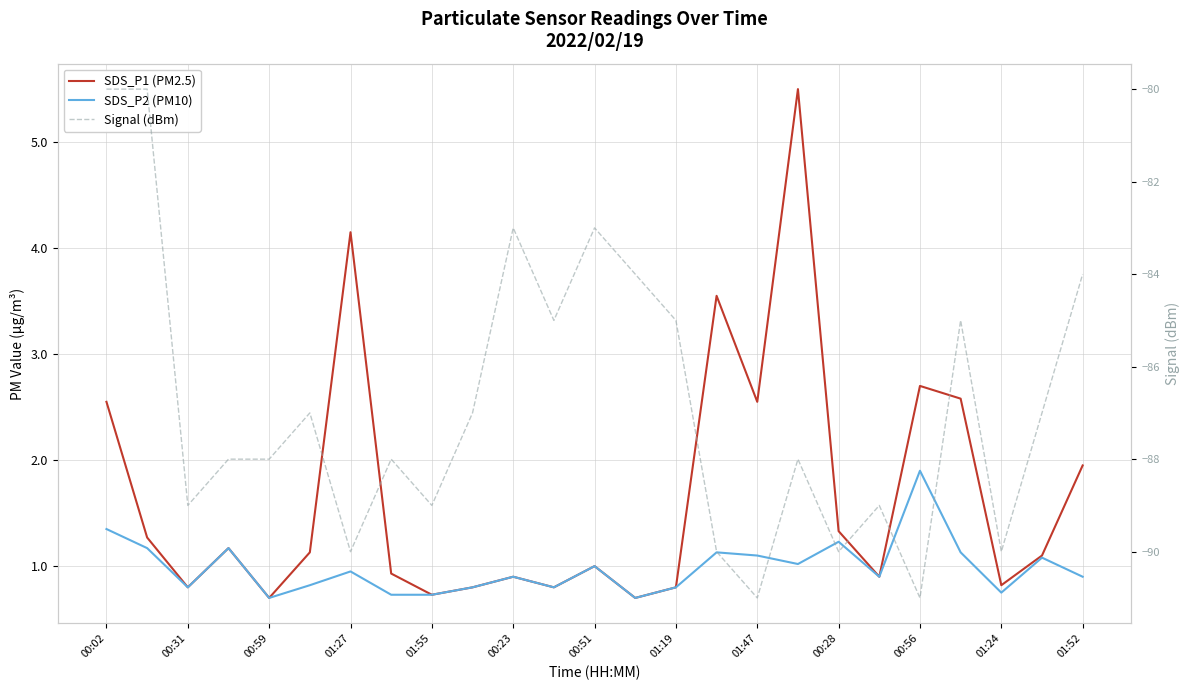

The SDS_P1 (PM2.5) series shows 2.6 at 21. True or false?

True